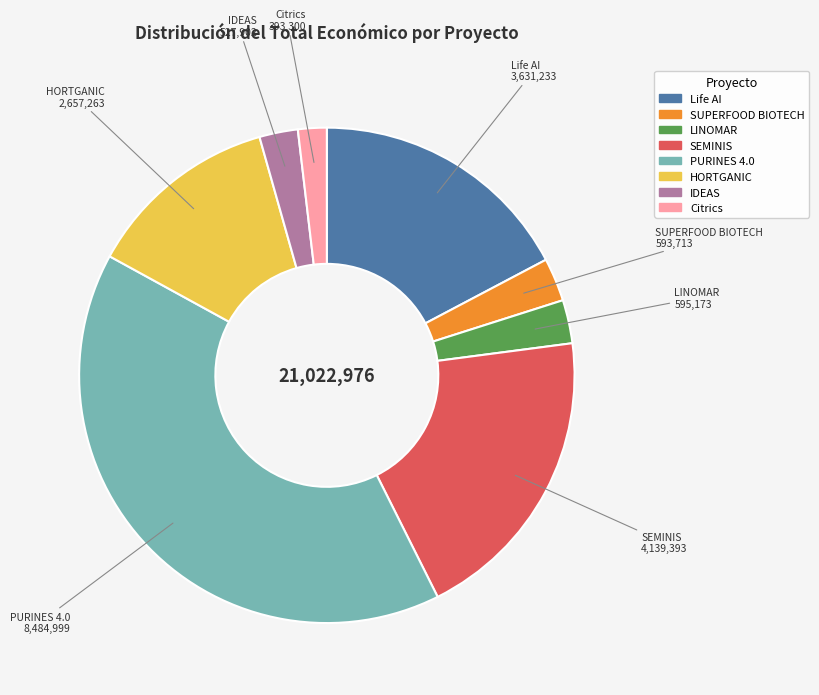

Is SUPERFOOD BIOTECH the majority of the pie?

No